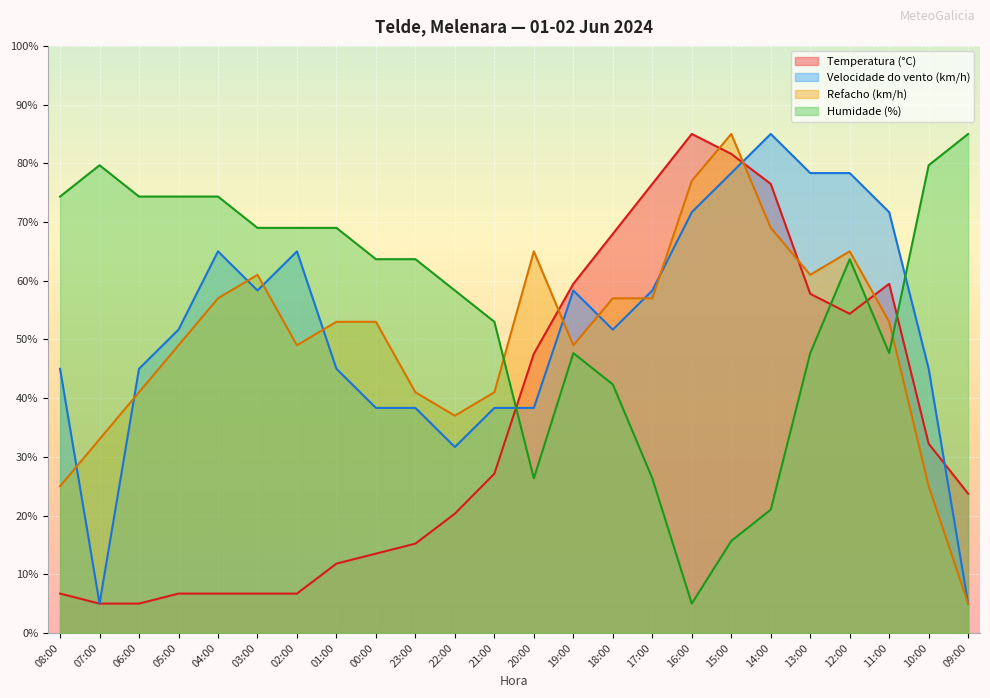

Which has a higher value, 02:00 or 01:00?

01:00